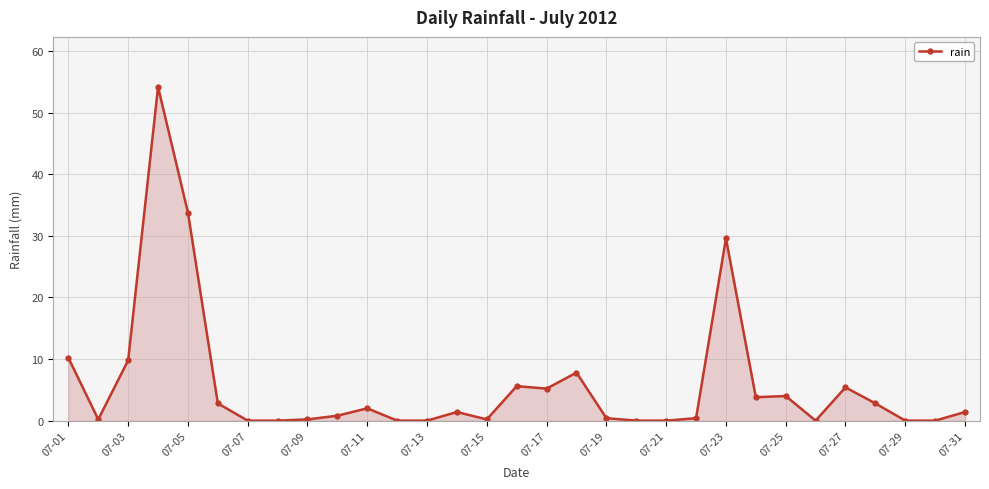

What is the difference between the second highest and second lowest values?

33.8